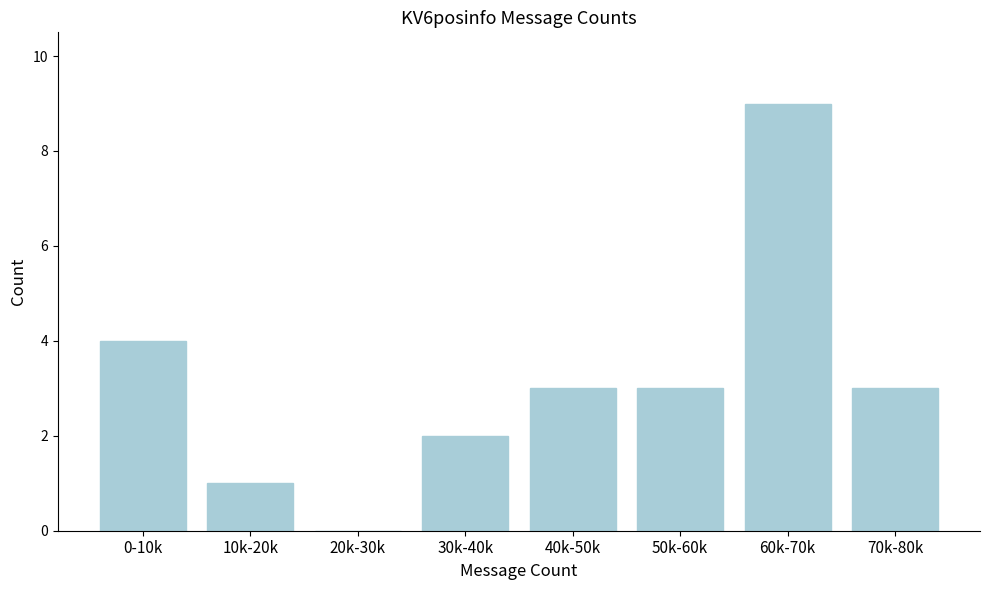

Reading left to right, what are all the values shown in this chart?

0-10k=4	10k-20k=1	20k-30k=0	30k-40k=2	40k-50k=3	50k-60k=3	60k-70k=9	70k-80k=3